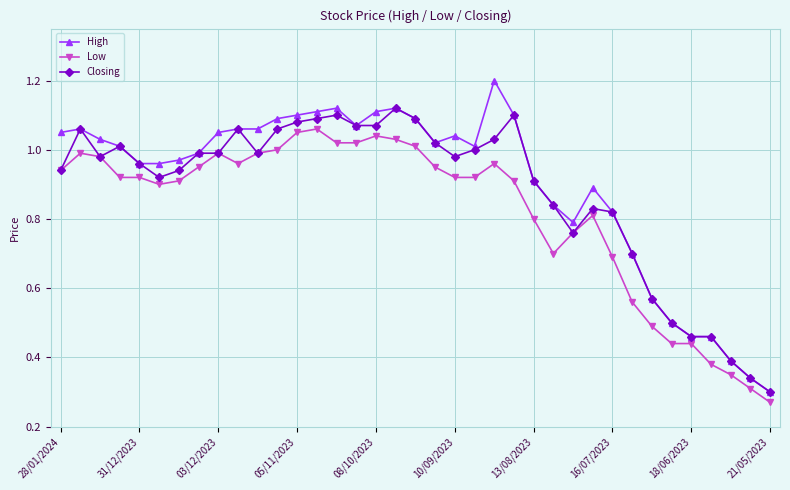

True or false: Closing has more than 2 points higher than both neighbors.

True